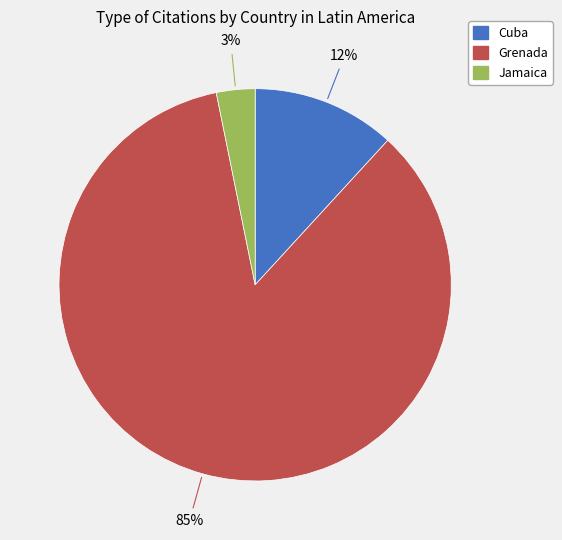

Rank the categories by value from lowest to highest.

Jamaica, Cuba, Grenada